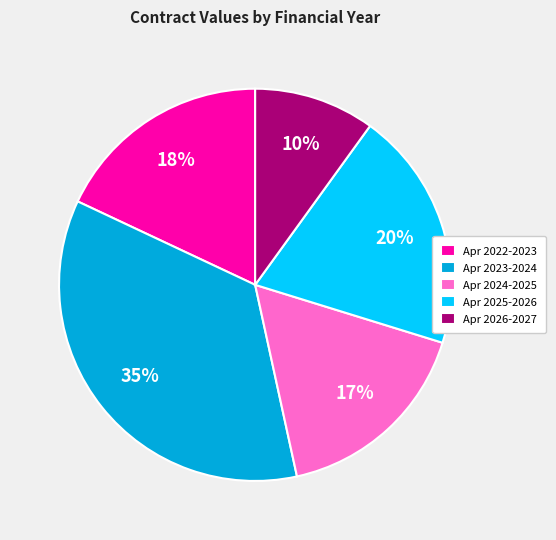

Count the number of slices in the pie.

5